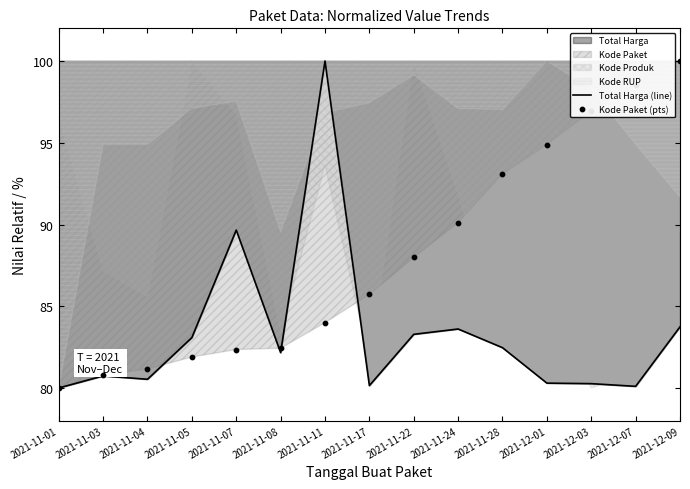

Which series has the largest Y range (max minus min)?

Total Harga (line)